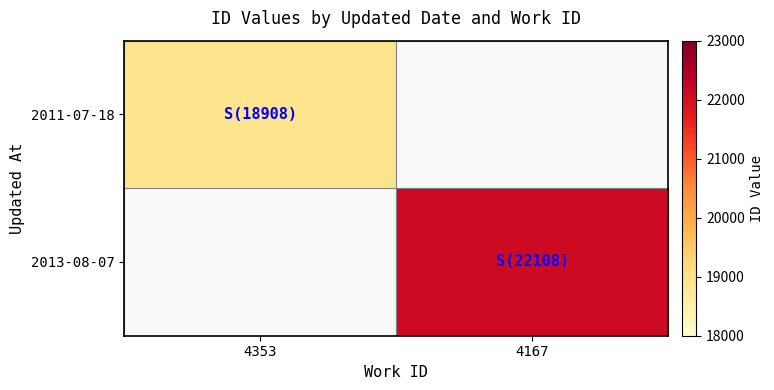

Between 4353 and 4167, which is larger?

4167